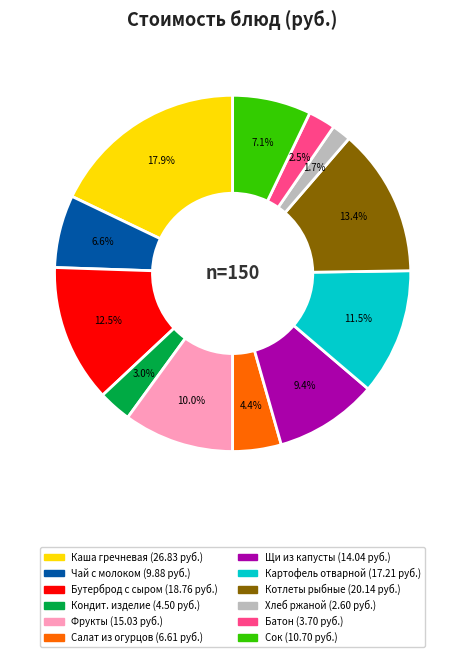

Does any single category account for the majority?

No